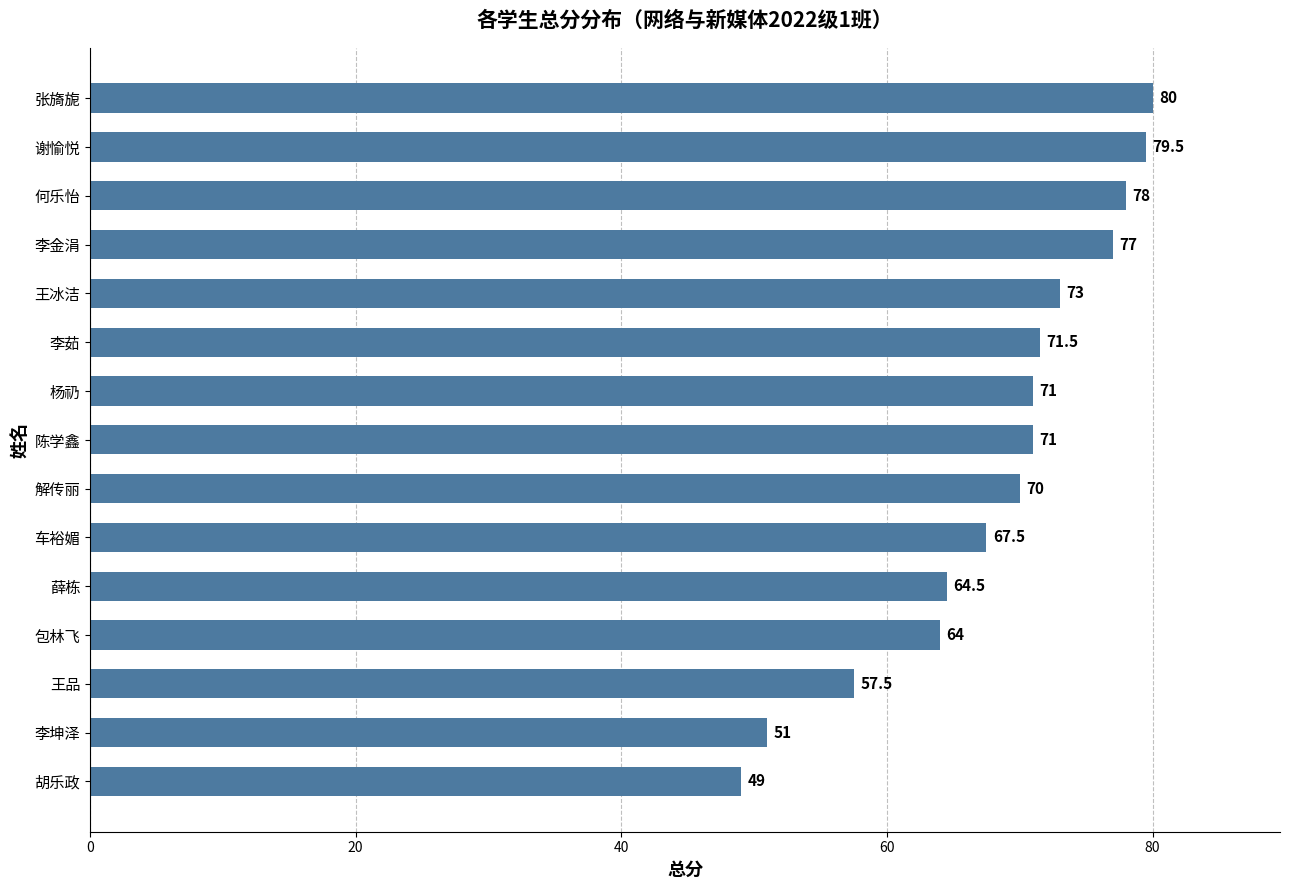

How many values are below 71?

7